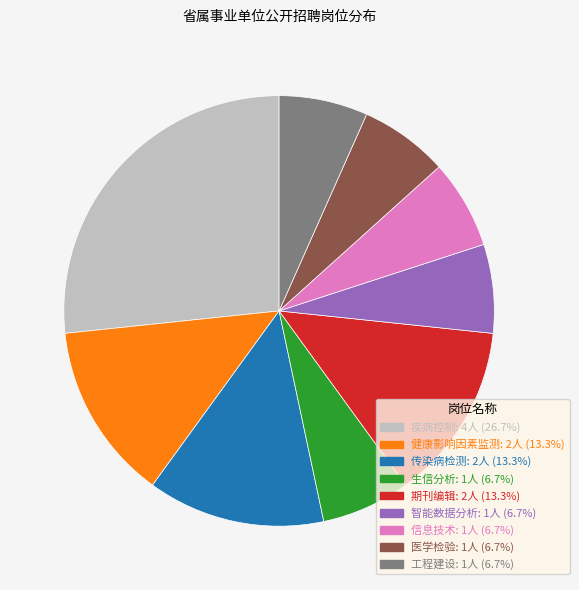

Is the sum of 传染病检测 and 生信分析 greater than half?

No